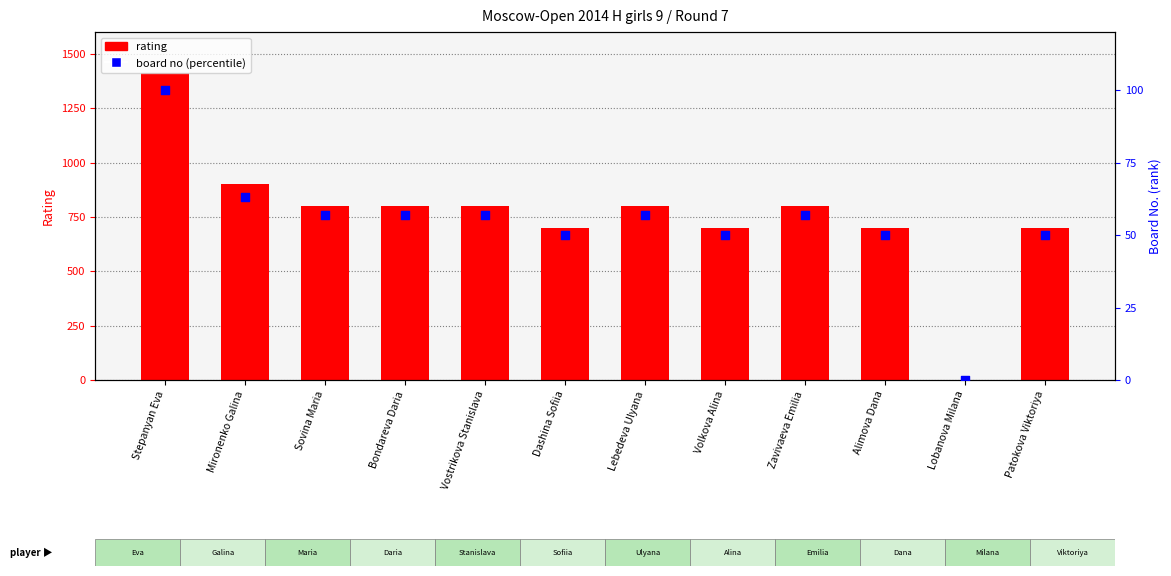

Is the value of rating at Lobanova Milana greater than the value of board no (percentile) at Stepanyan Eva?

No